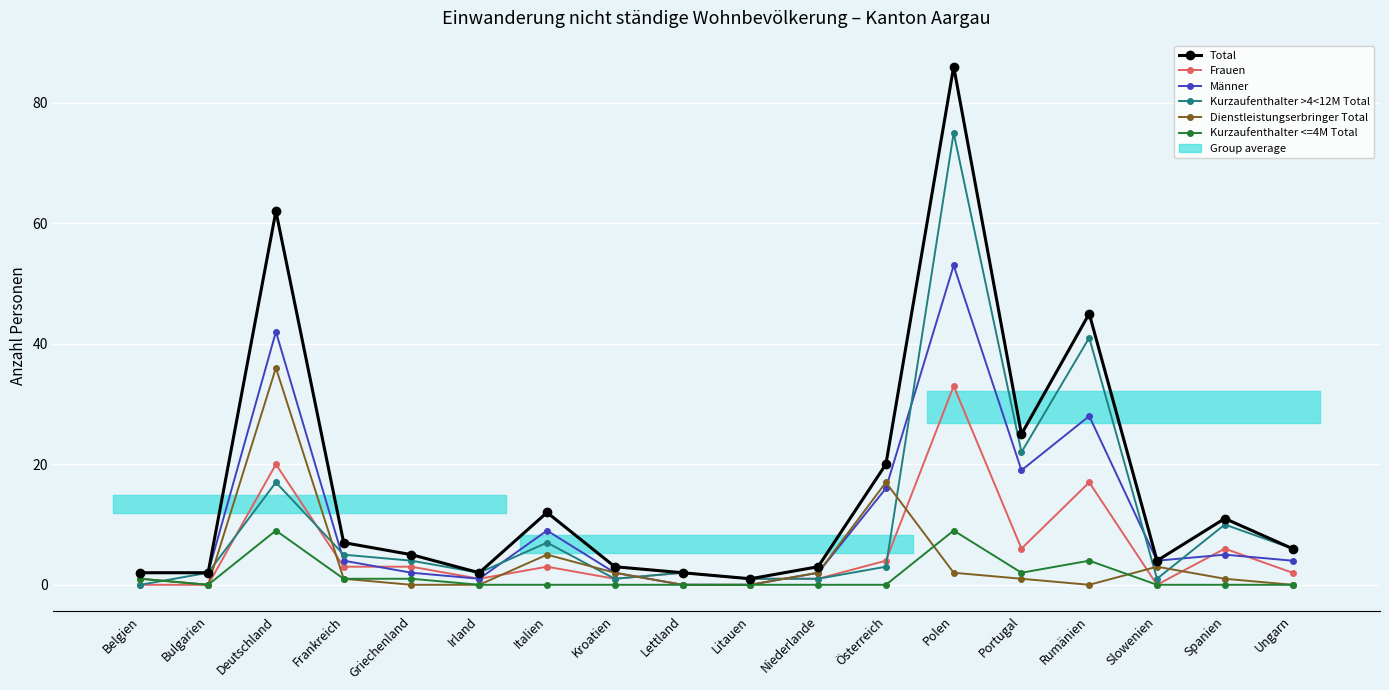

At which label does Dienstleistungserbringer Total reach its peak?

Deutschland